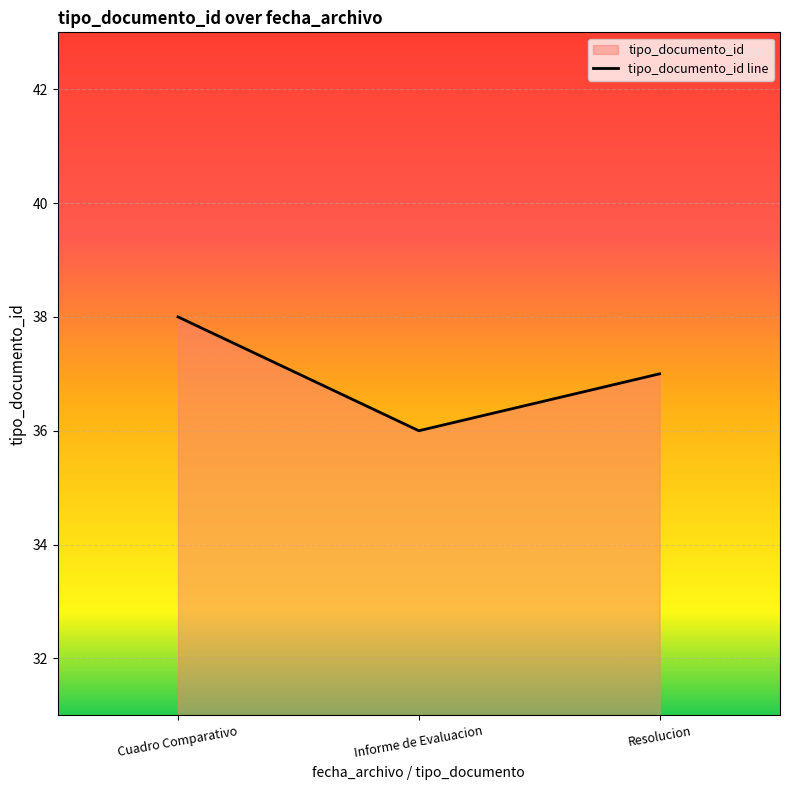

What is the value of the 1st point from the left?

38